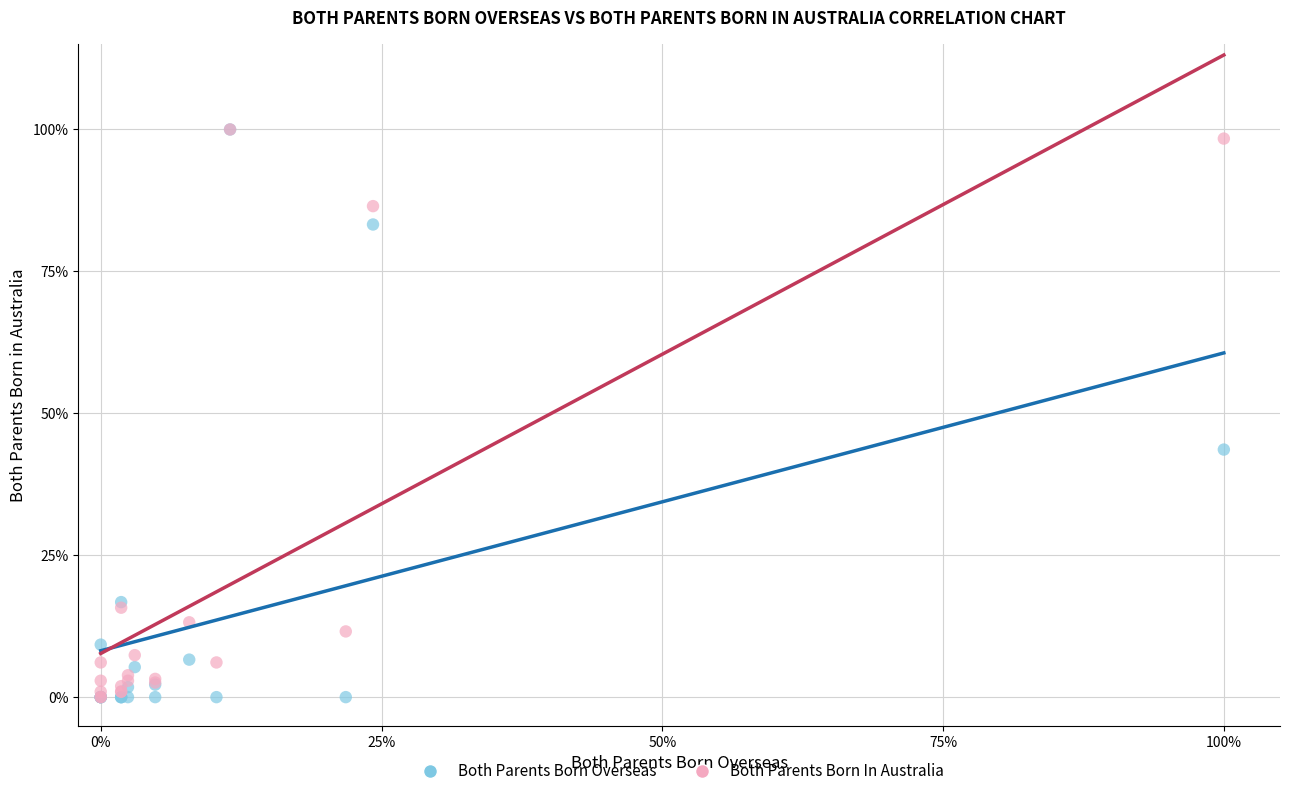

Across all series, what Y value is closest to 50?

43.6